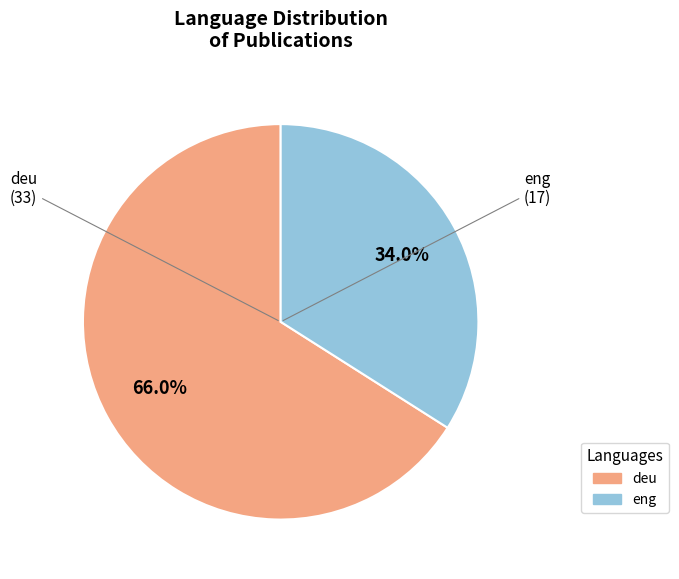

What percentage is the eng slice, to the nearest percent?

34%